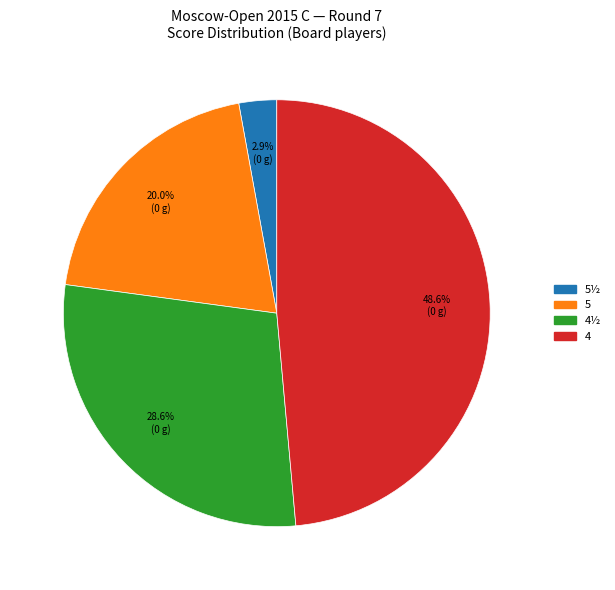

Does any single category account for the majority?

No